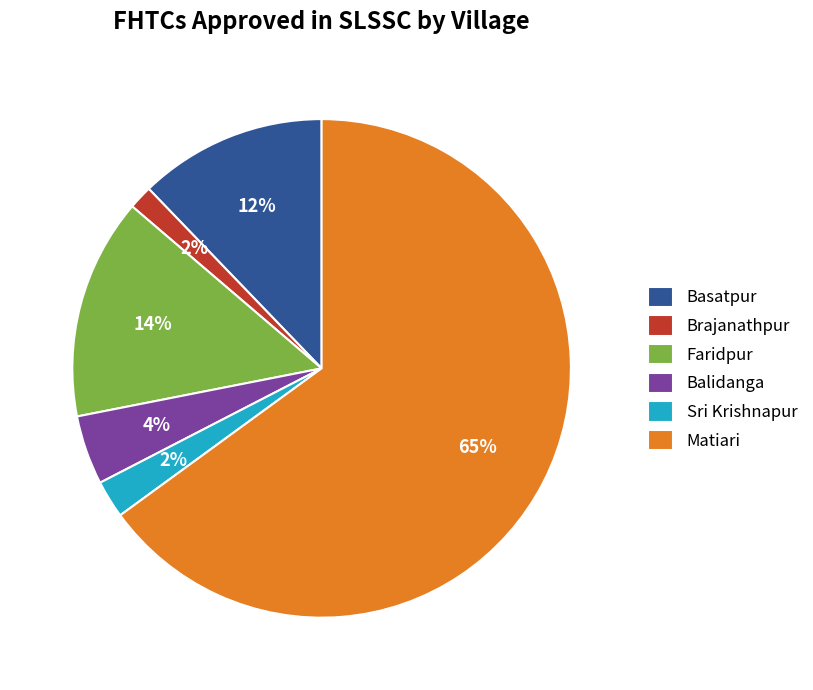

What is the majority slice?

Matiari